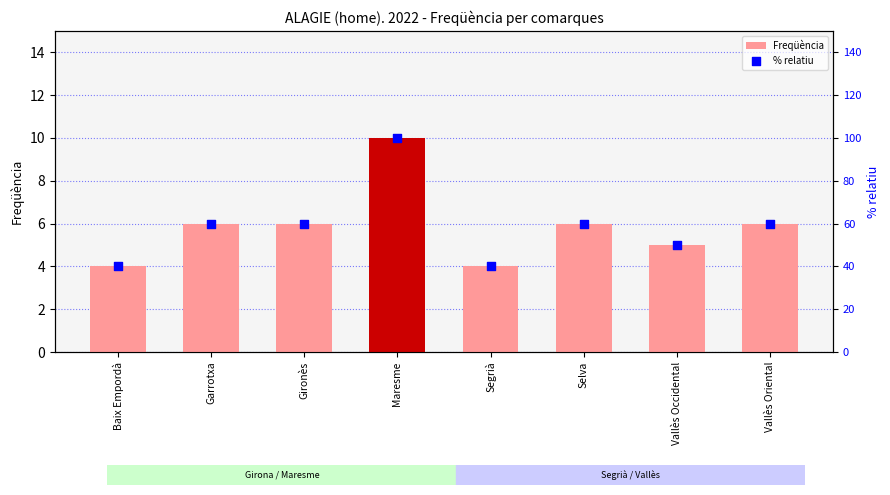

Which series has the largest total across all categories?

% relatiu